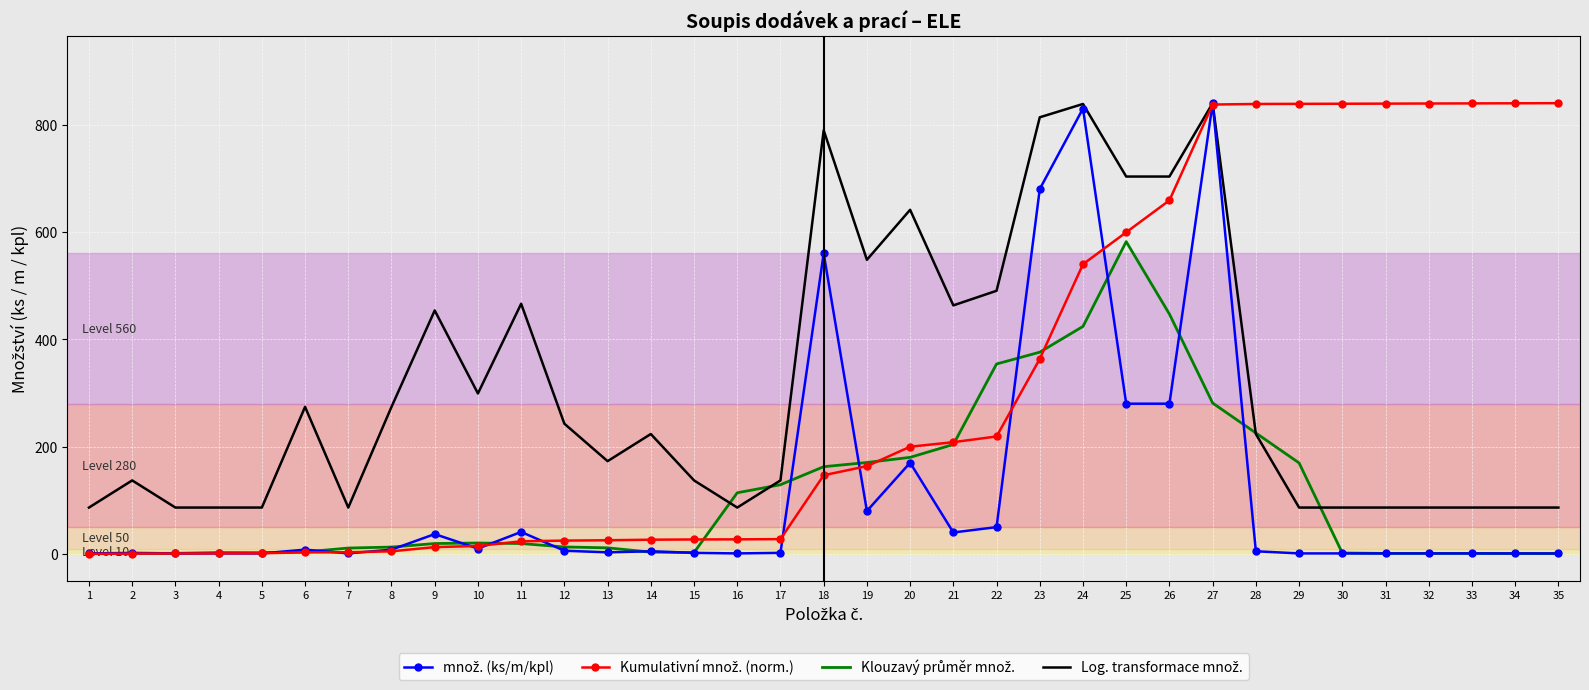

What is the maximum value shown in the chart?

840.0